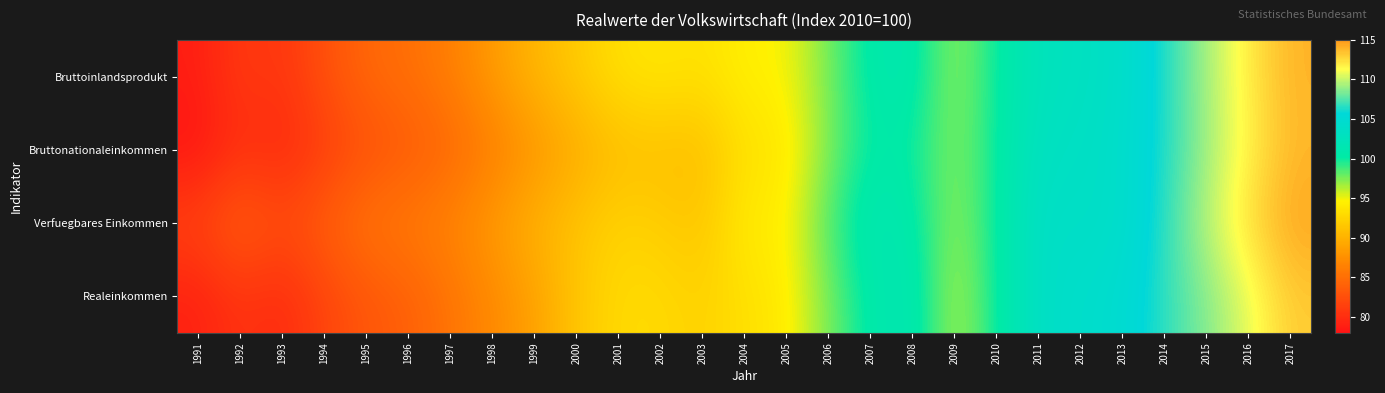

List the series in order of their peak value, highest first.

Verfuegbares Einkommen, Bruttoinlandsprodukt, Bruttonationaleinkommen, Realeinkommen